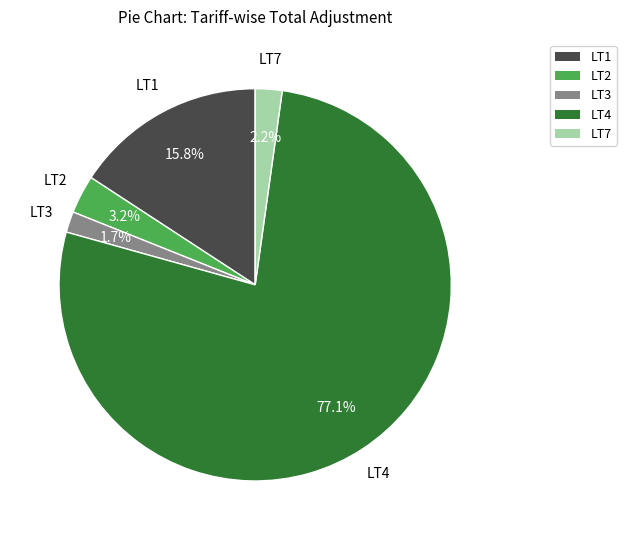

Which slice is the largest?

LT4